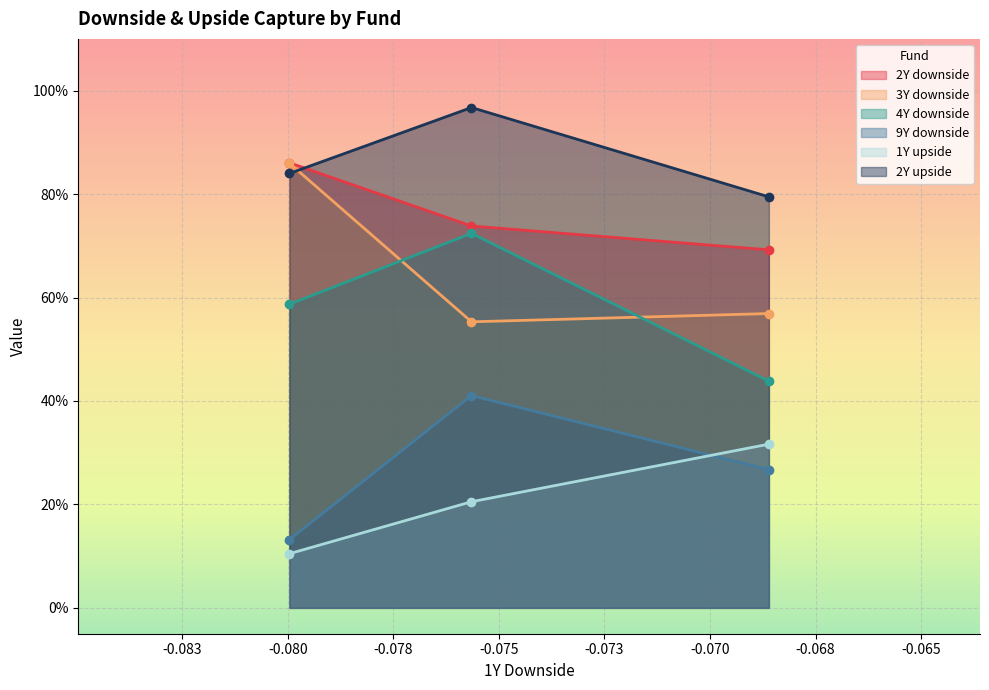

What is the label of the 3rd point from the right?

Reliance Pharma Fund